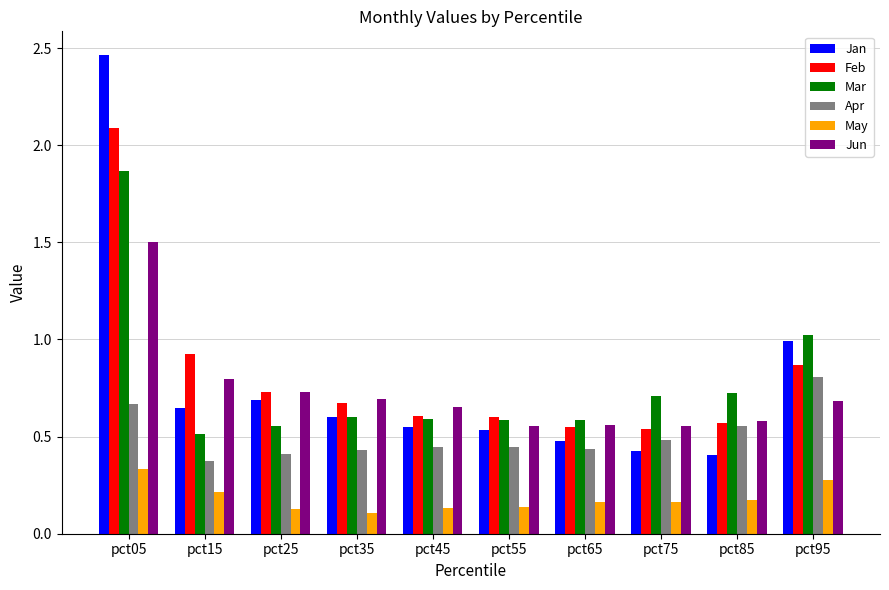

What is the difference between the maximum and minimum values in the Jan series?

2.1